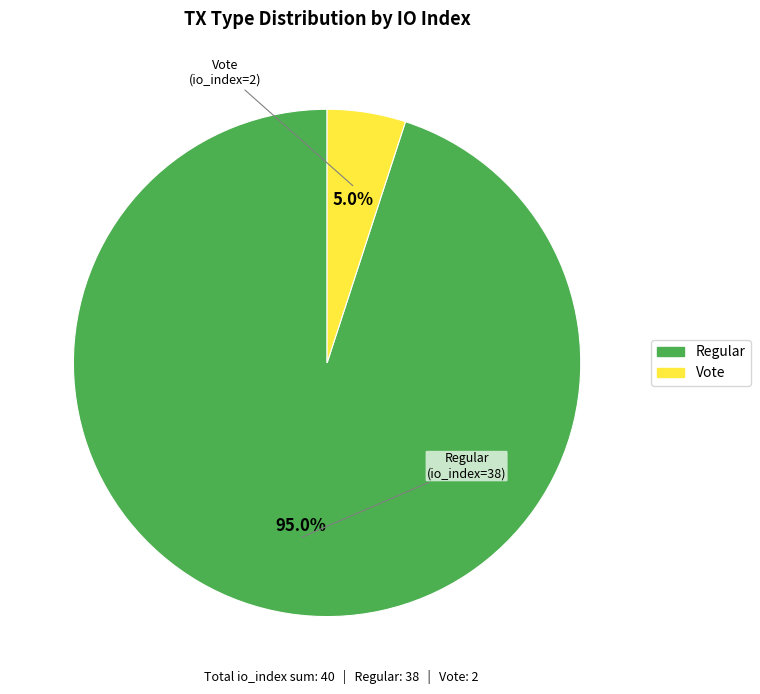

To the nearest percent, what is the difference between the largest and smallest slice percentages?

90%